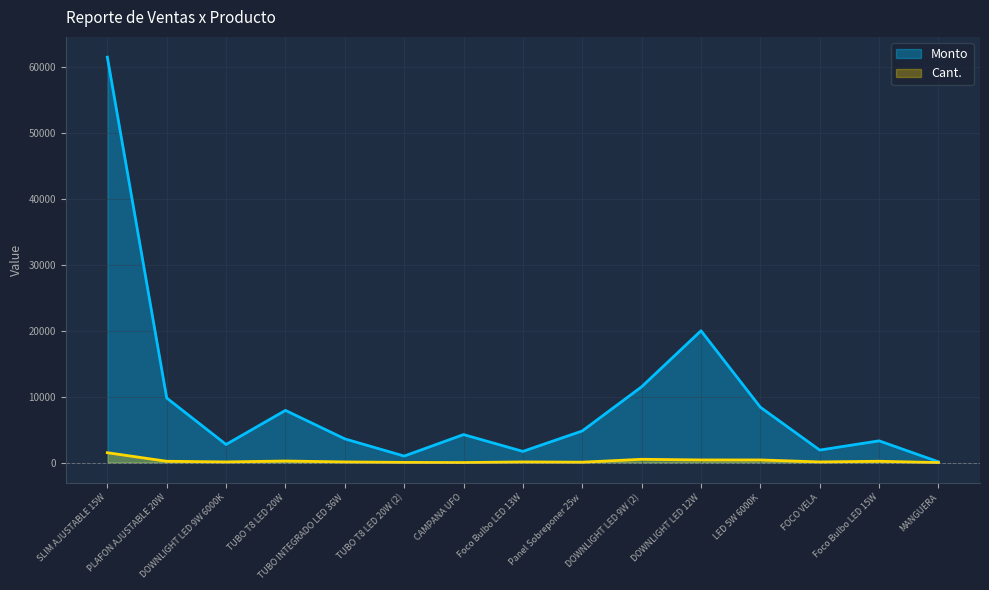

What position from the right is Panel Sobreponer 25w?

7